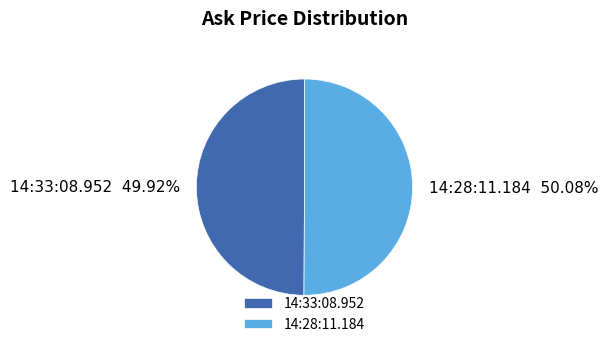

Combined, do 14:28:11.184 and 14:33:08.952 account for over 50%?

Yes